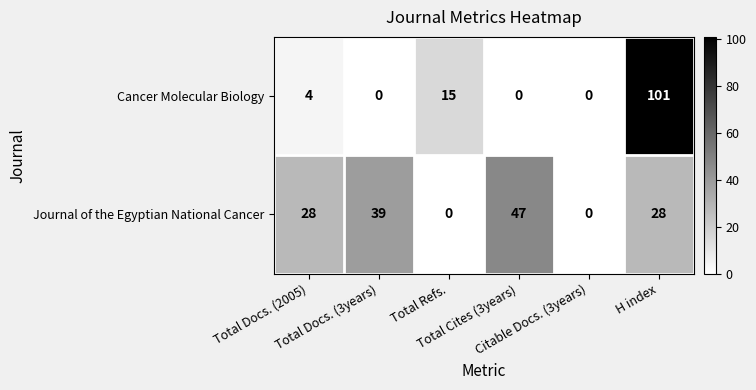

Which series has the largest total across all categories?

Journal of the Egyptian National Cancer